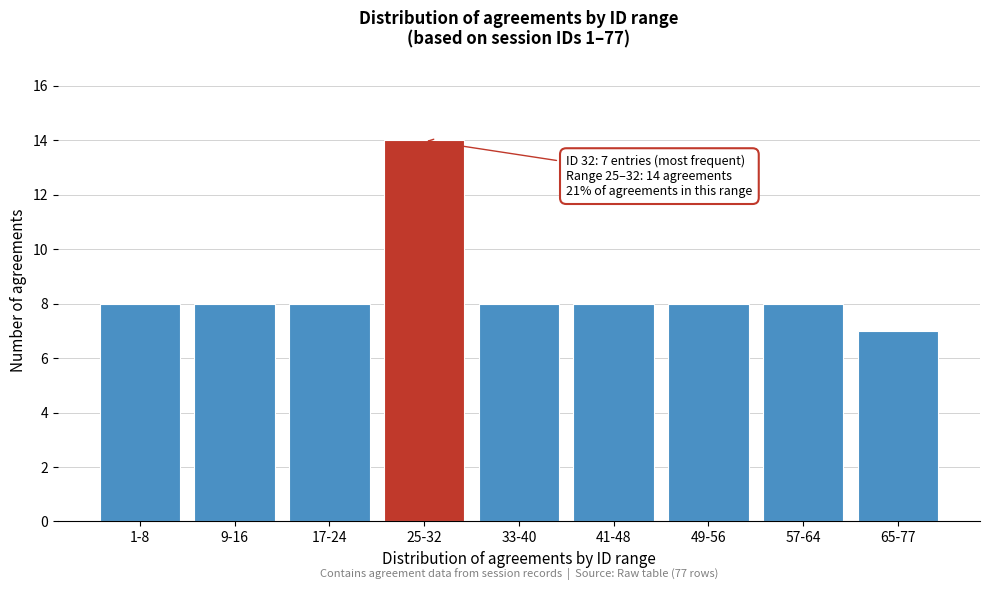

Reading left to right, what are all the values shown in this chart?

1-8=8	9-16=8	17-24=8	25-32=14	33-40=8	41-48=8	49-56=8	57-64=8	65-77=7